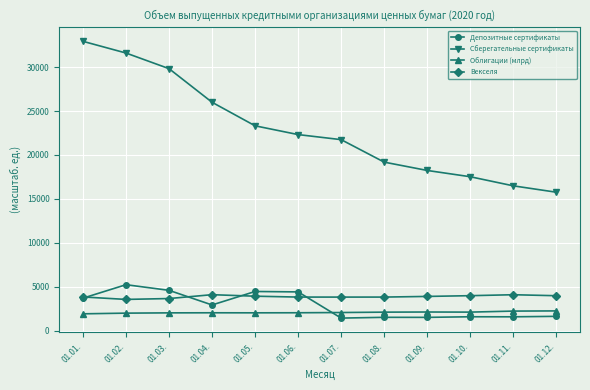

What is the difference between the maximum and second lowest values in the Векселя series?

439.1